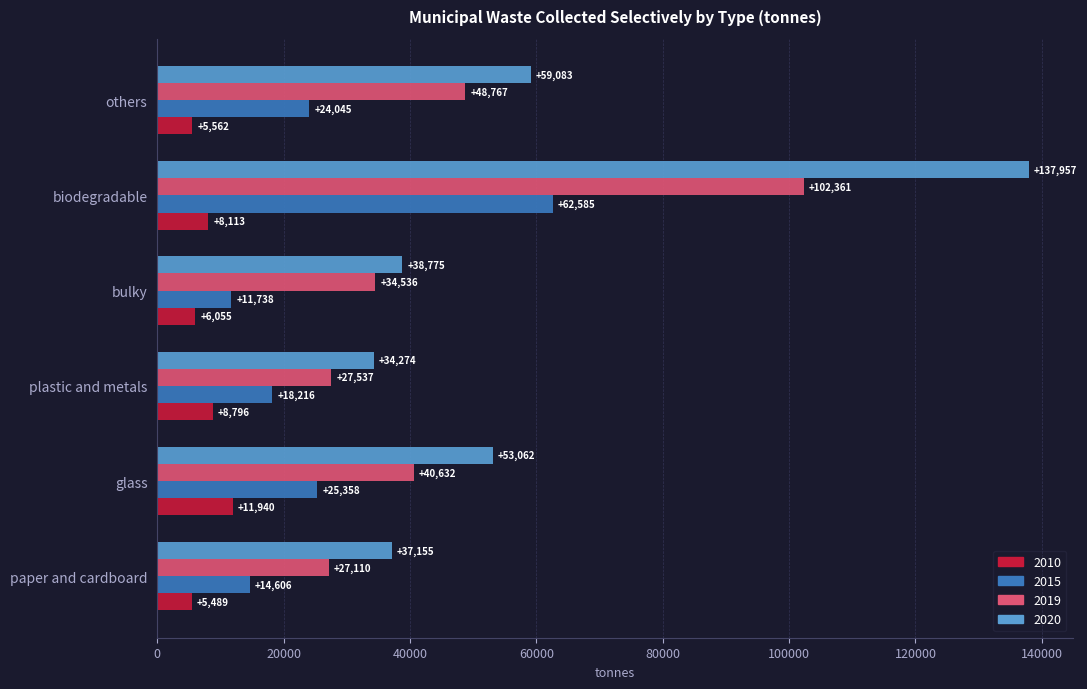

Count the number of categories in the chart.

6